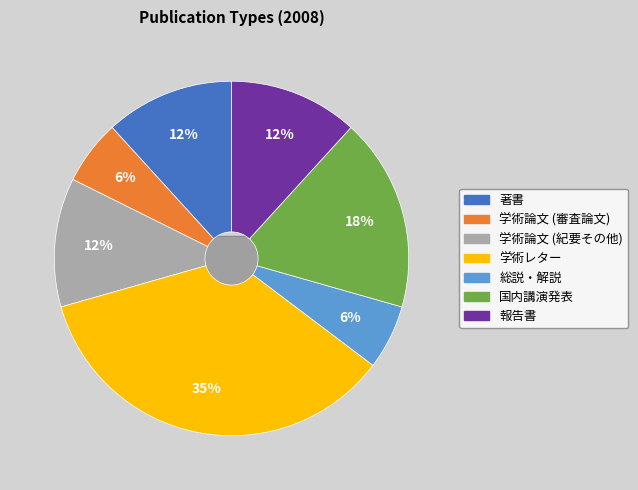

Is 学術論文 (審査論文) the majority of the pie?

No